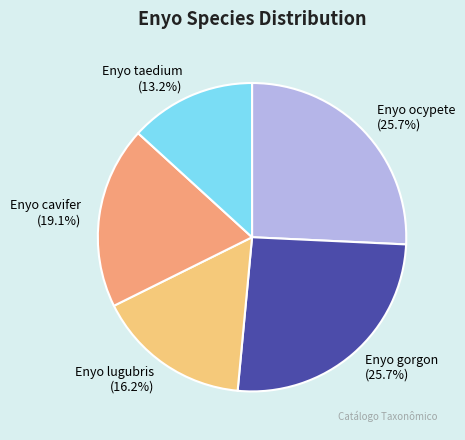

What is the smallest slice in the pie chart?

Enyo taedium